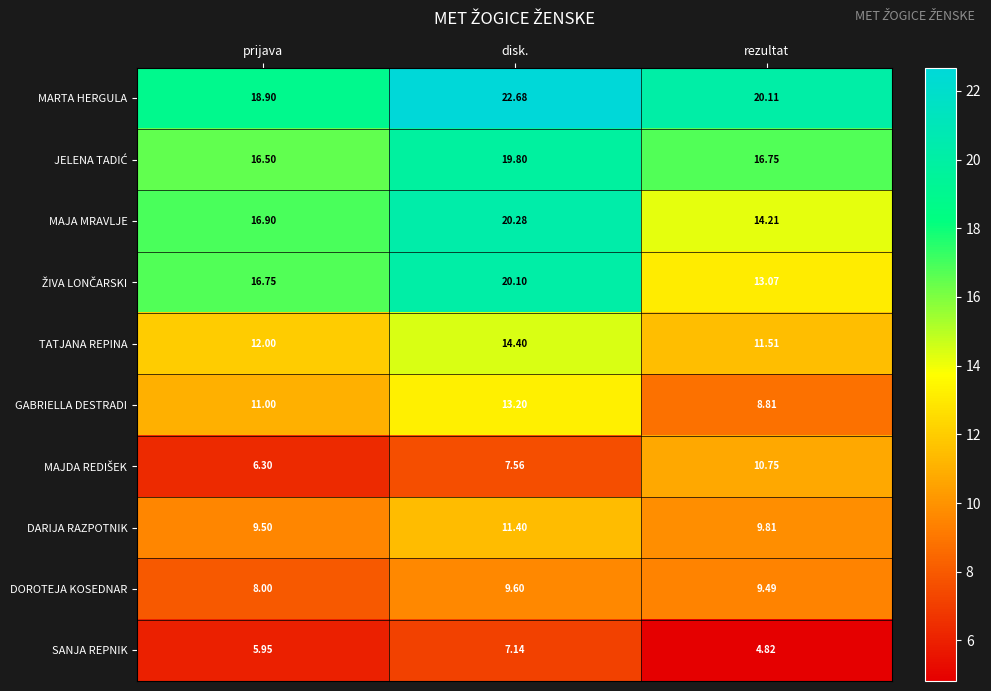

At which category does the chart reach its minimum across all series?

rezultat